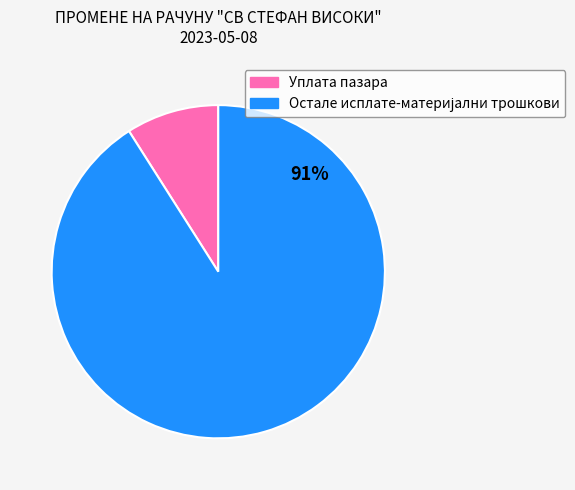

Is it true that Уплата пазара is 1% of the pie?

False